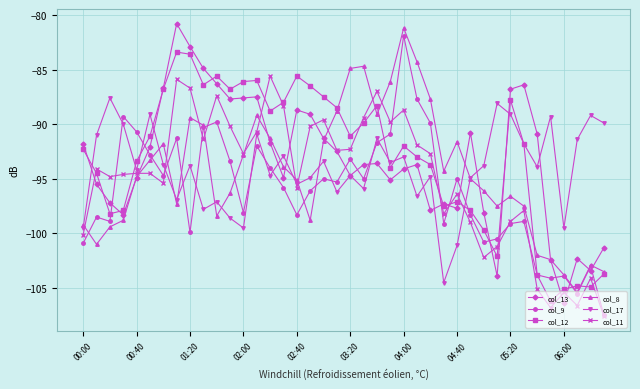

What is the maximum value for col_11?

-85.6